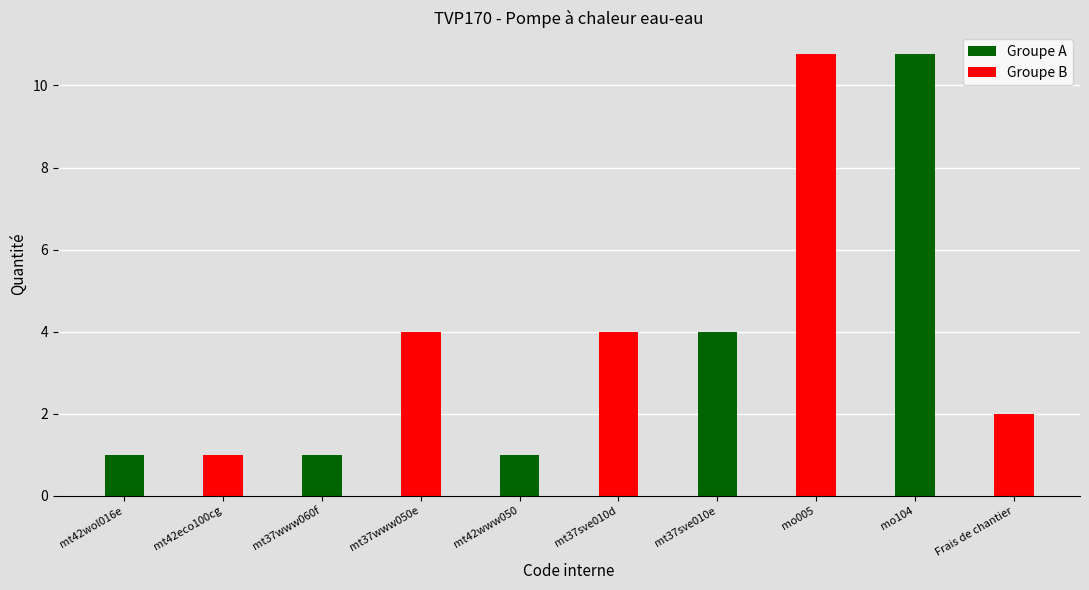

Reading right to left, list all the values displayed in this chart.

Frais de chantier=2.0	mo104=10.8	mo005=10.8	mt37sve010e=4.0	mt37sve010d=4.0	mt42www050=1.0	mt37www050e=4.0	mt37www060f=1.0	mt42eco100cg=1.0	mt42wol016e=1.0